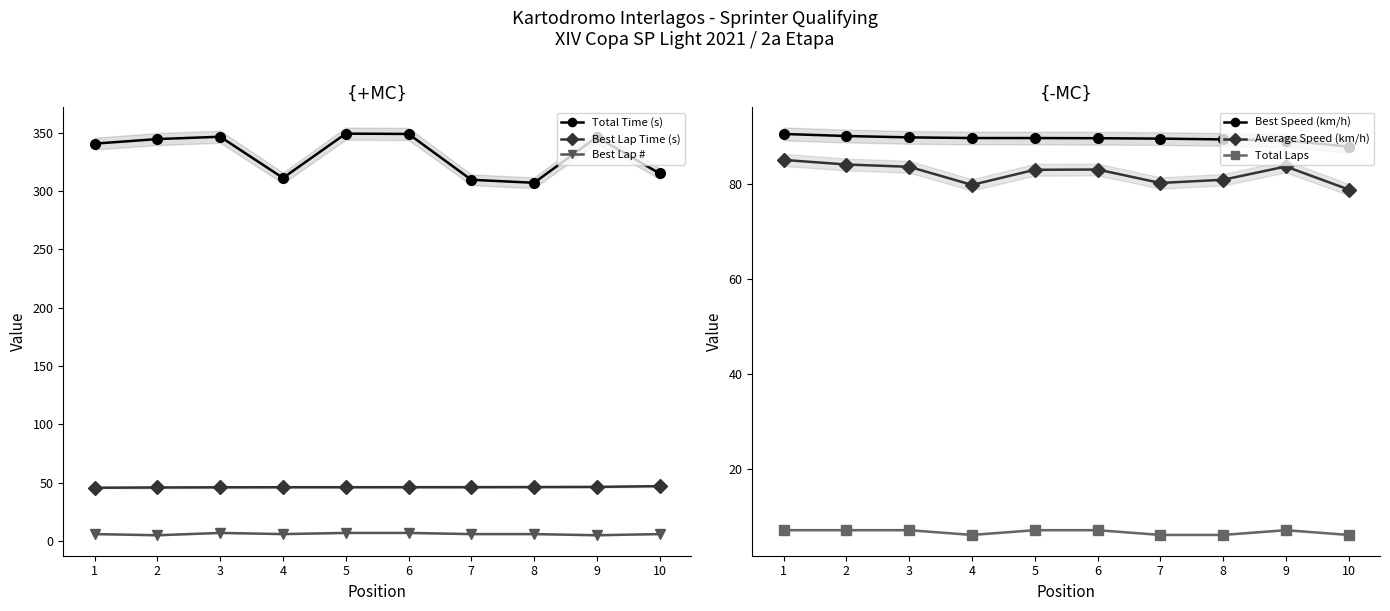

Read the Average Speed (km/h) value at 9.

83.7